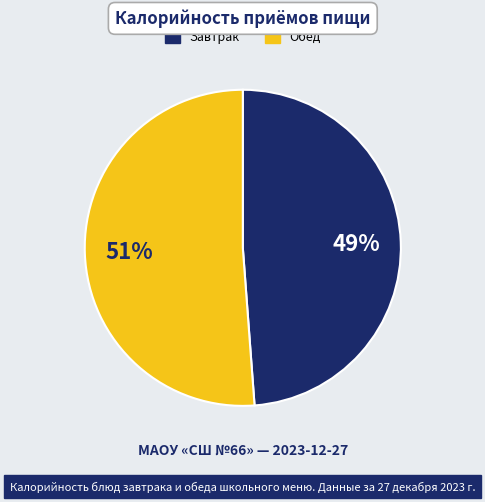

Does any single category account for the majority?

Yes